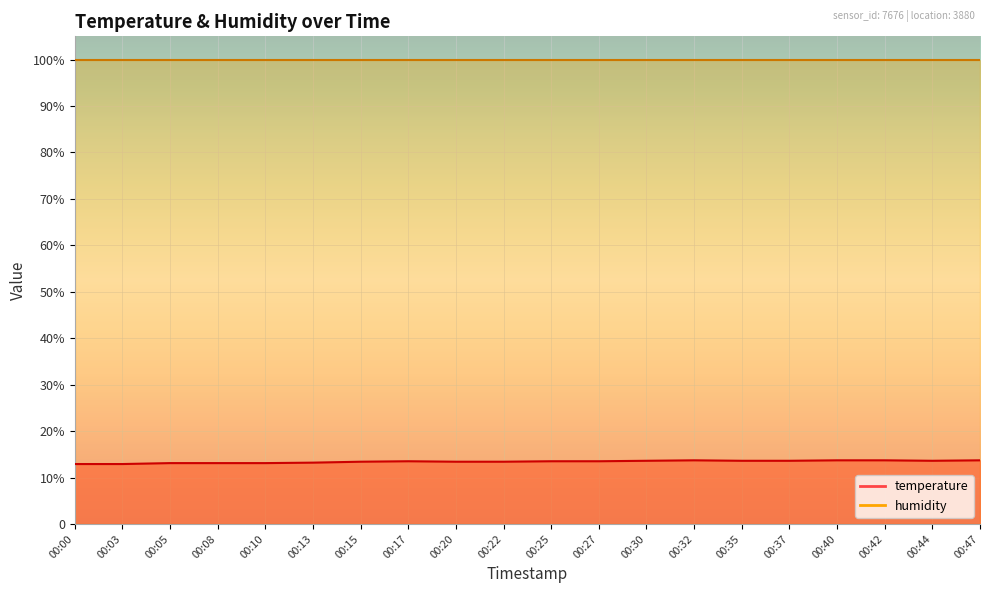

What is the difference between the maximum and second lowest values?

0.8